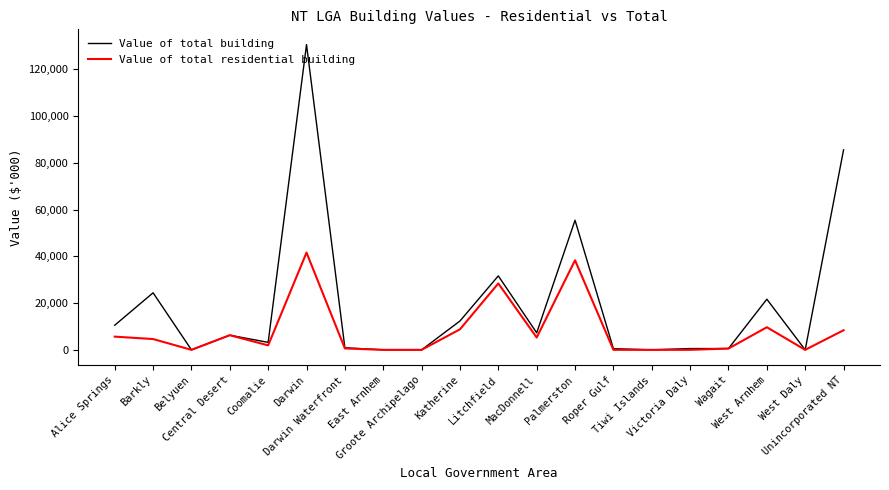

List the series in order of their peak value, lowest first.

Value of total residential building, Value of total building